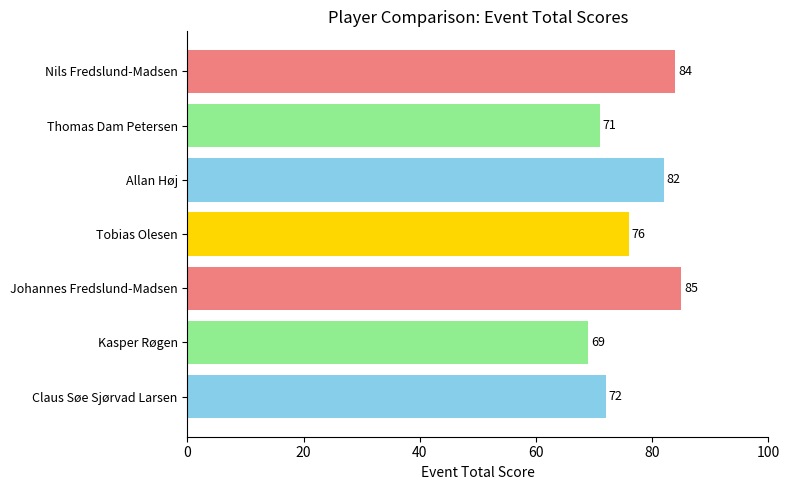

Count the number of categories in the chart.

7